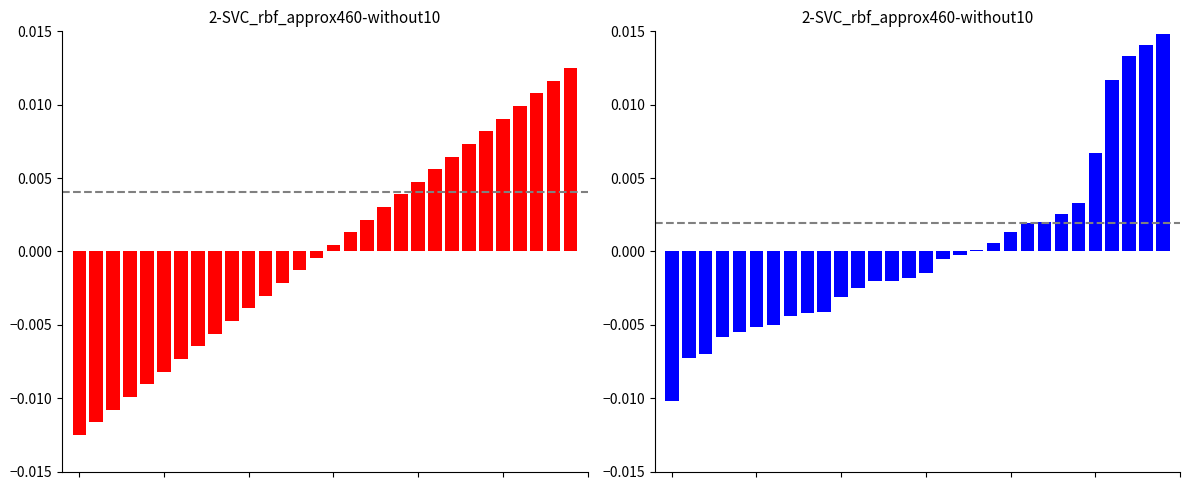

Reading left to right, what are all the values shown in this chart?

rank: 0=-0.0	1=-0.0	2=-0.0	3=-0.0	4=-0.0	5=-0.0	6=-0.0	7=-0.0	8=-0.0	9=-0.0	10=-0.0	11=-0.0	12=-0.0	13=-0.0	14=-0.0	15=0.0	16=0.0	17=0.0	18=0.0	19=0.0	20=0.0	21=0.0	22=0.0	23=0.0	24=0.0	25=0.0	26=0.0	27=0.0	28=0.0	29=0.0
total: 0=-0.0	1=-0.0	2=-0.0	3=-0.0	4=-0.0	5=-0.0	6=-0.0	7=-0.0	8=-0.0	9=-0.0	10=-0.0	11=-0.0	12=-0.0	13=-0.0	14=-0.0	15=-0.0	16=-0.0	17=-0.0	18=0.0	19=0.0	20=0.0	21=0.0	22=0.0	23=0.0	24=0.0	25=0.0	26=0.0	27=0.0	28=0.0	29=0.0